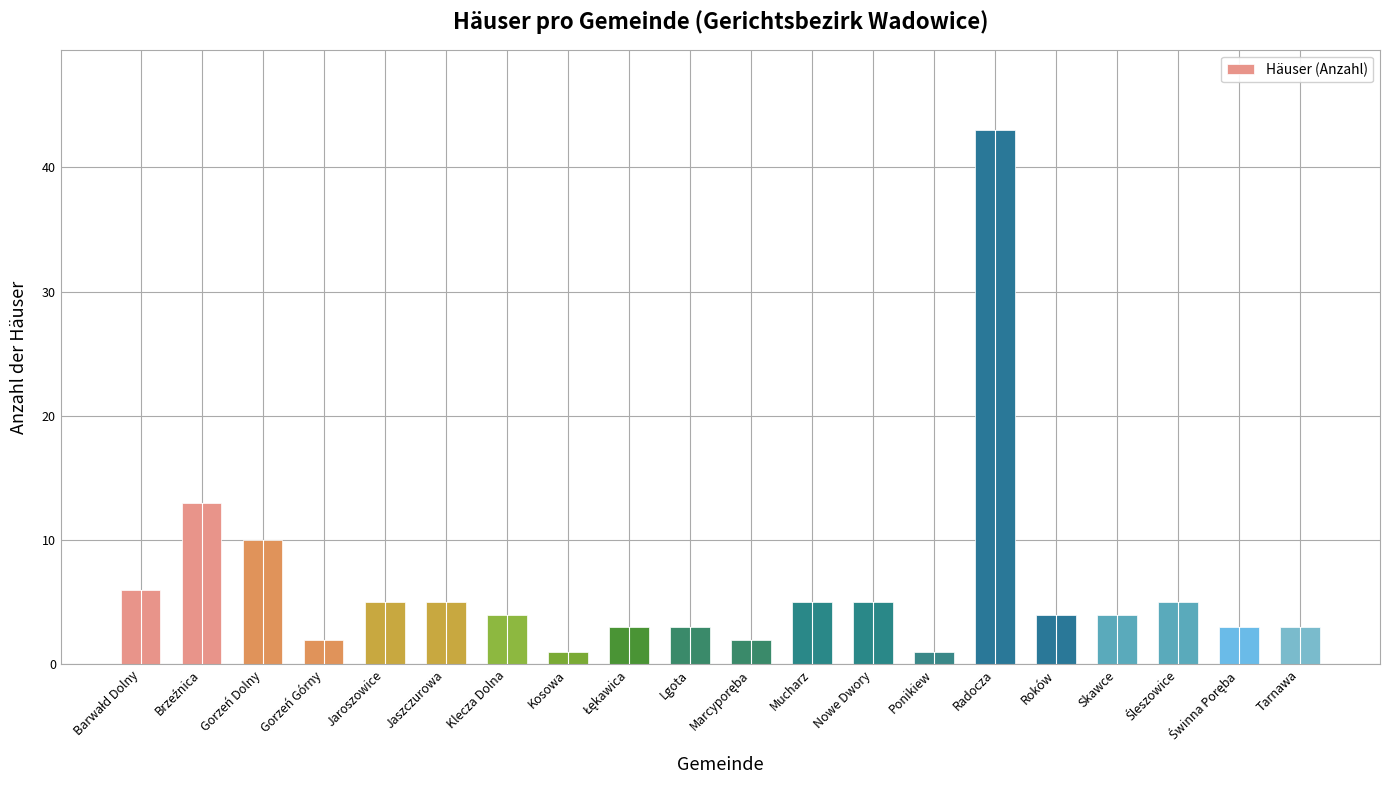

What is the greatest value displayed?

43